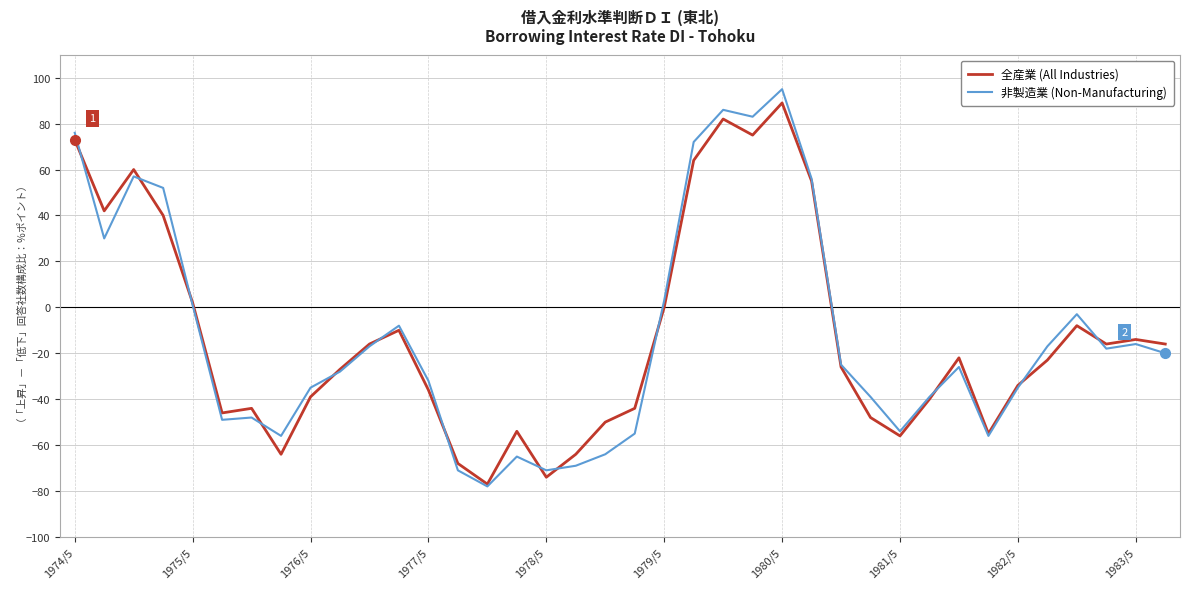

What is the lowest value of the 全産業 (All Industries) series?

-77